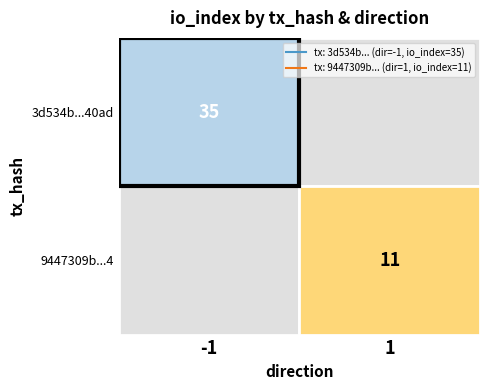

Which series has the largest range (max minus min)?

3d534b6ce882334a24b8840ad1e60f3c3c59be4